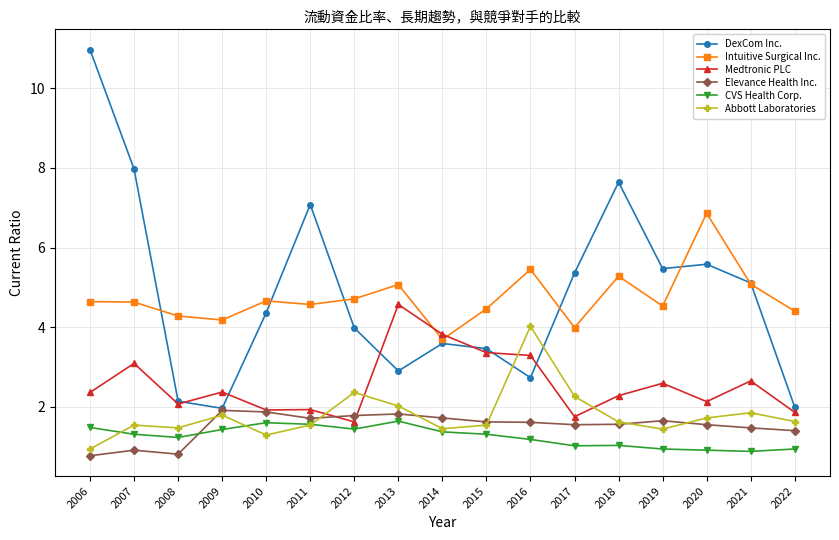

At which label does DexCom Inc. reach its peak?

2006